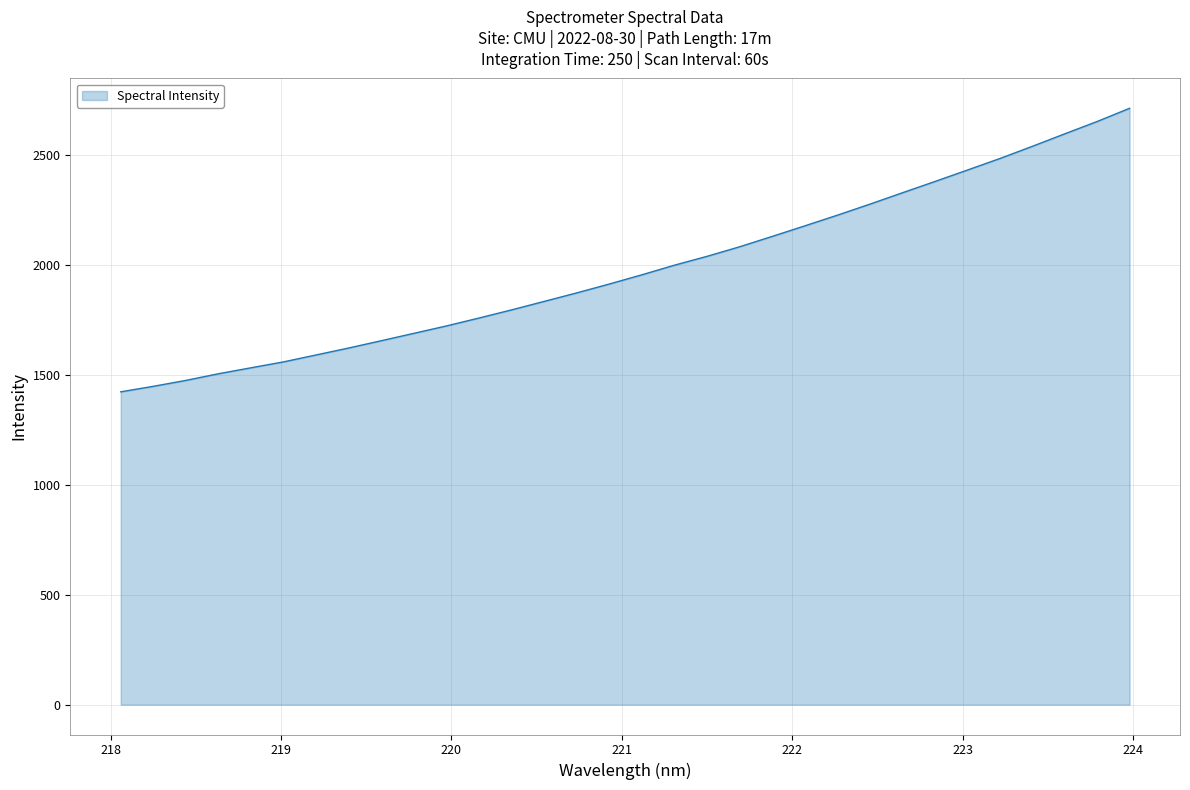

Reading left to right, what are all the values shown in this chart?

1421.7	1446.7	1473.6	1503.9	1531.0	1557.9	1589.4	1620.9	1654.0	1687.5	1721.2	1757.1	1794.1	1832.5	1871.2	1911.5	1953.3	1997.0	2037.2	2080.5	2127.5	2175.3	2223.8	2273.9	2325.6	2376.8	2428.9	2481.4	2536.9	2593.8	2650.0	2710.1